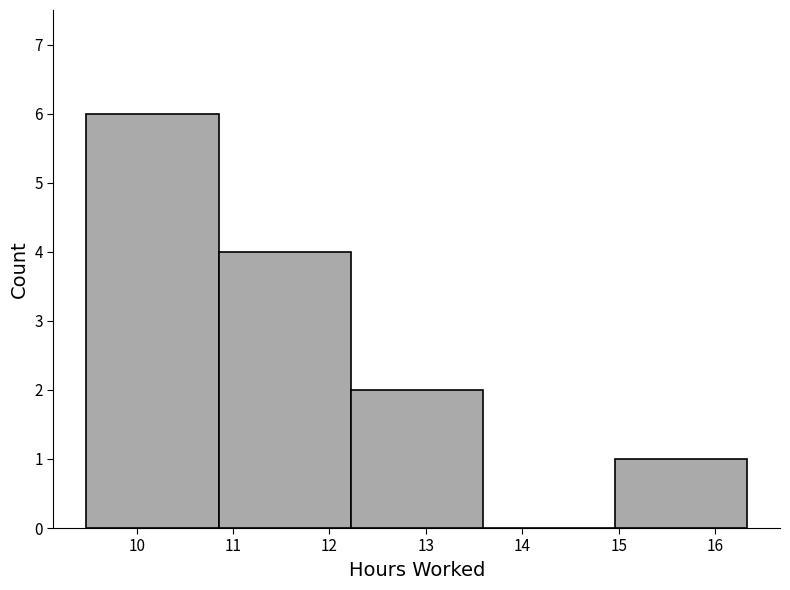

Over which range of the x-axis is the bar tallest?

9.48 to 10.85